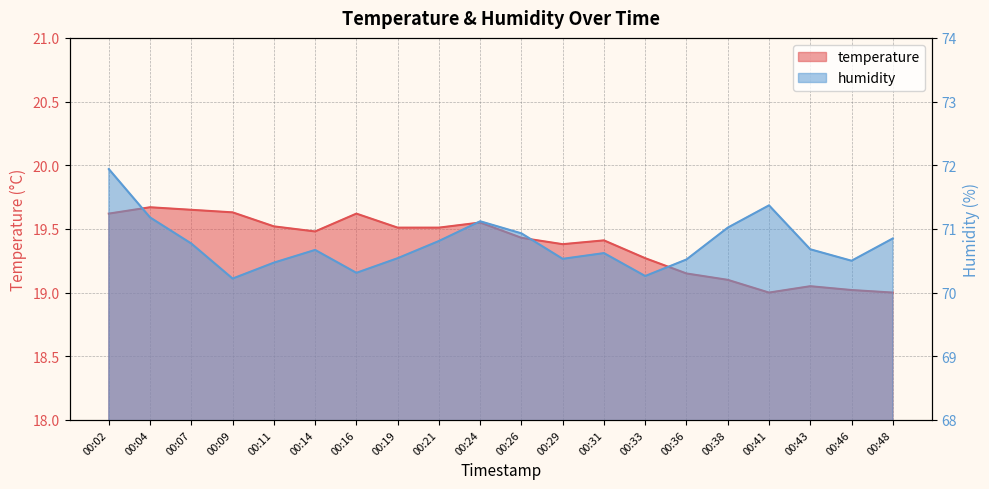

True or false: humidity and temperature cross at least once.

False